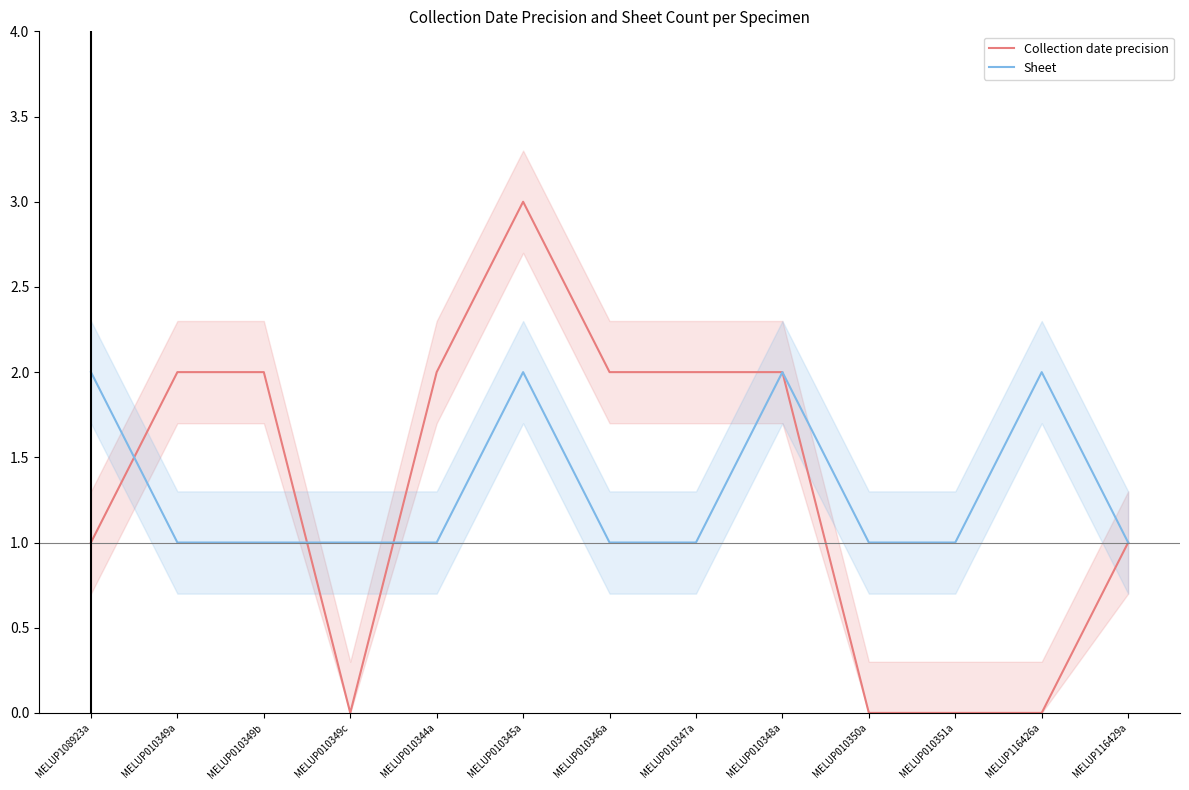

At which category is the sum across all series the highest?

MELUP010345a